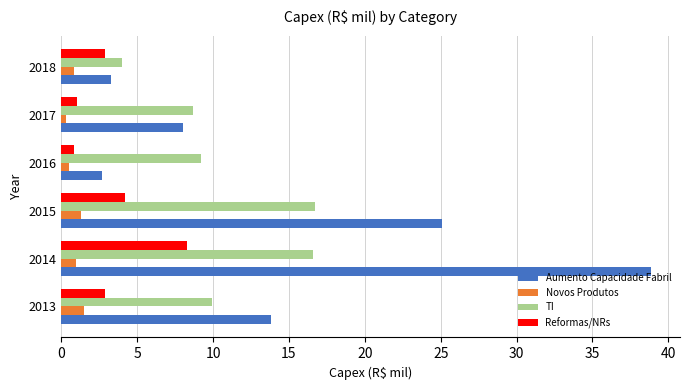

Where is Aumento Capacidade Fabril nearest to the value 20?

2015